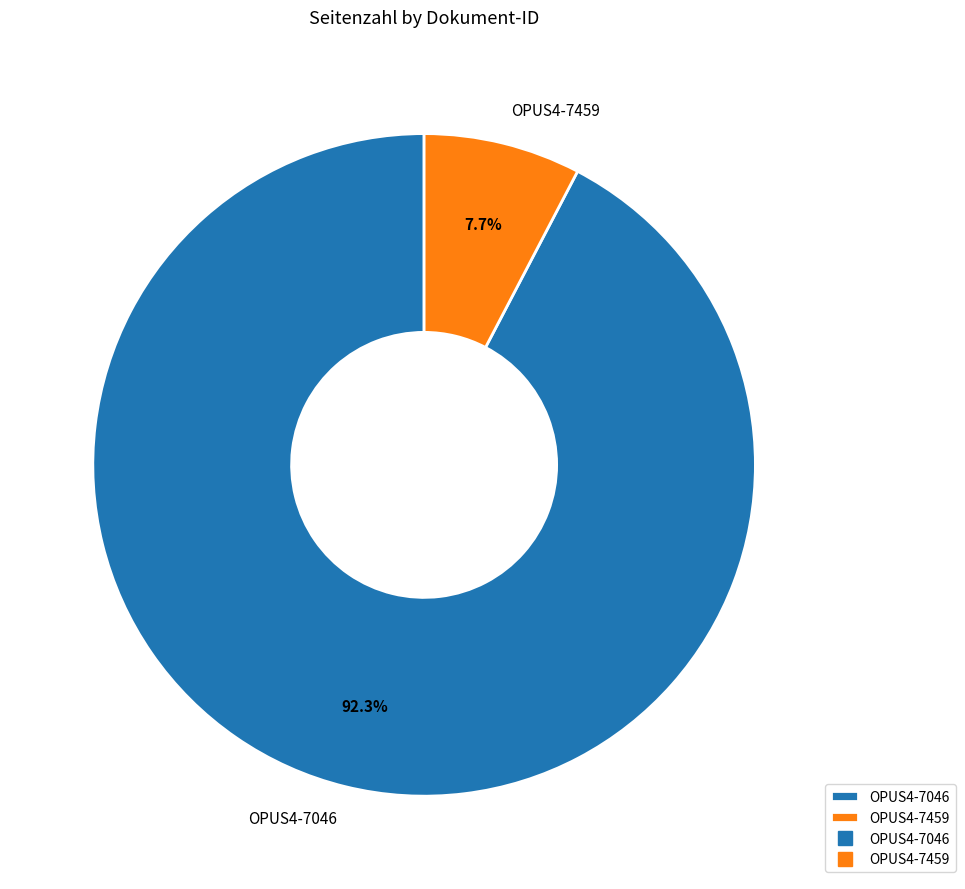

Combined, what portion of the pie is OPUS4-7459 and OPUS4-7046?

100.0%